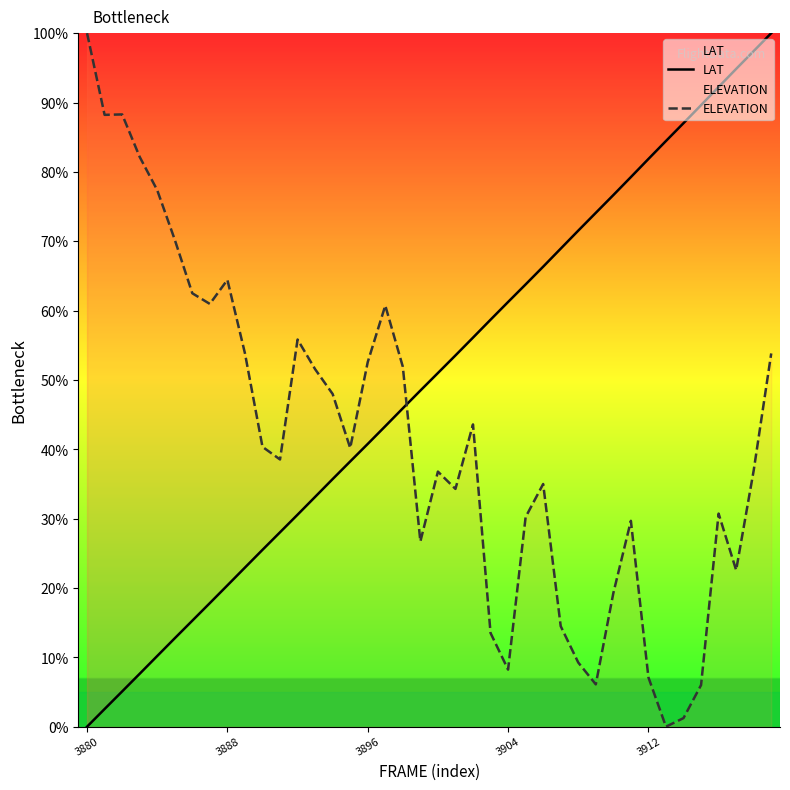

Which series ends up on top after the final intersection of LAT and ELEVATION?

LAT